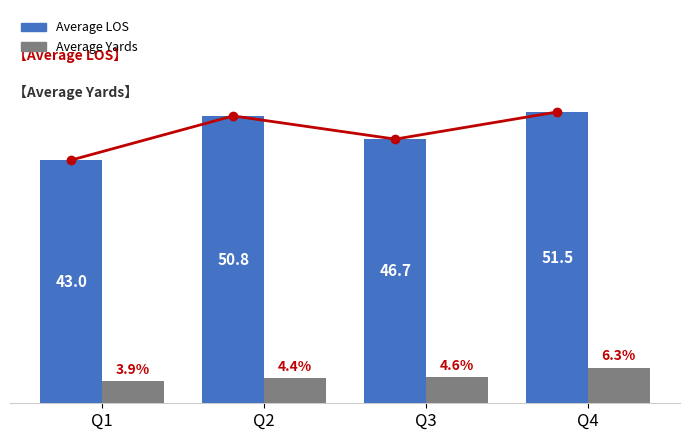

What is the value of the LOS Trend bar at the 4th from the left?

51.5